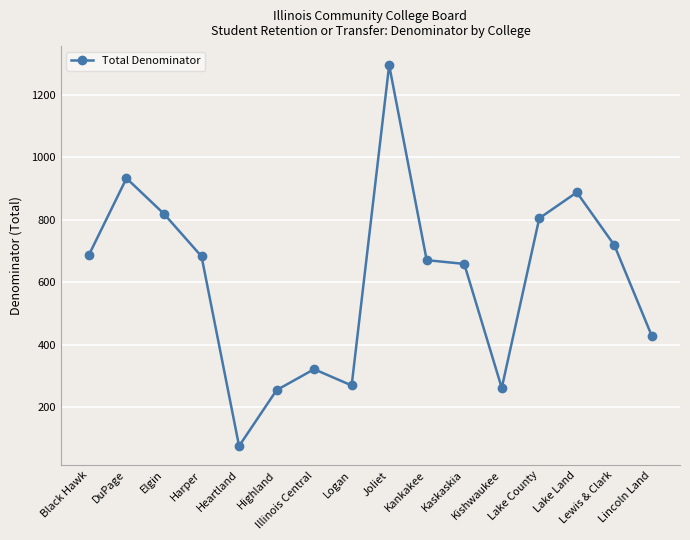

What position from the right is Illinois Central?

10